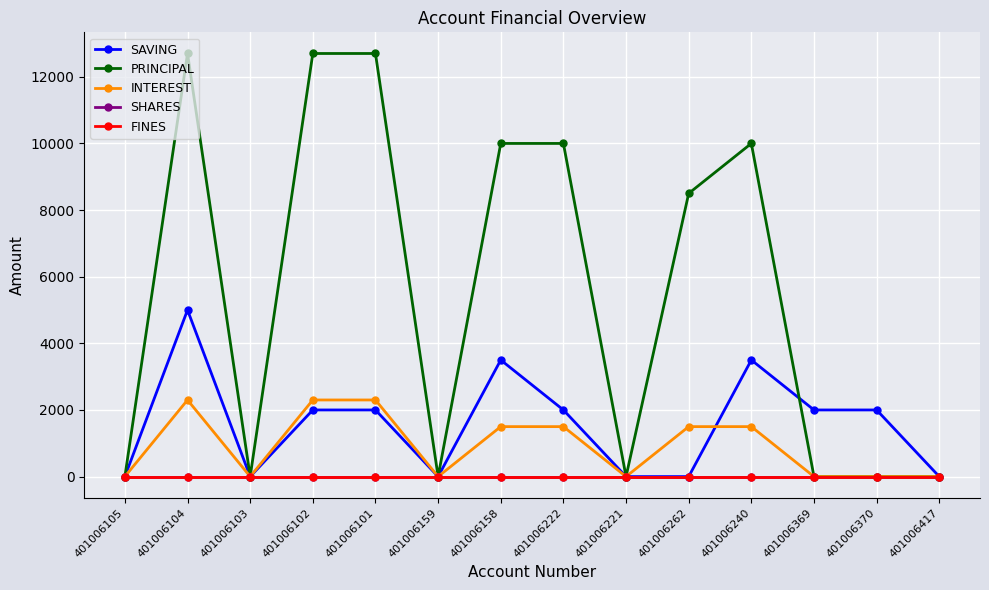

Does the chart have visible grid lines?

Yes